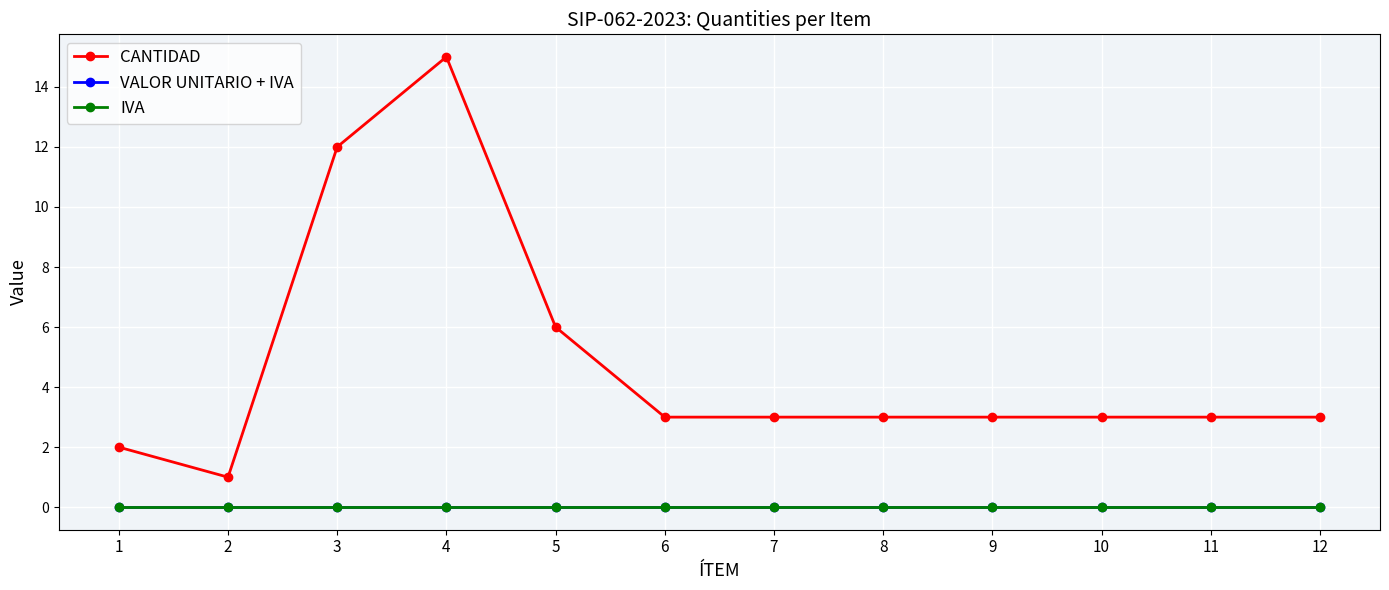

True or false: CANTIDAD and VALOR UNITARIO + IVA intersect in this chart.

False